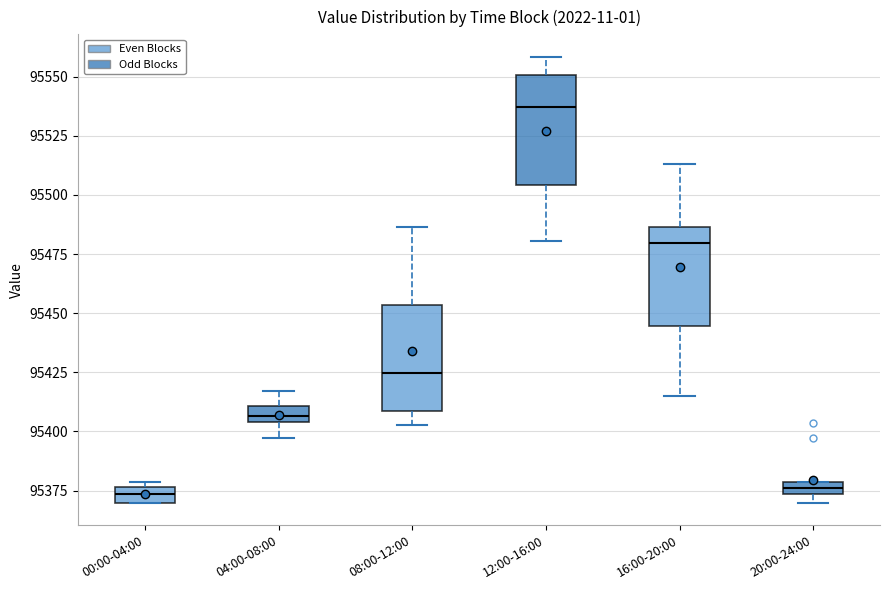

Where is the upper edge of the box for 16:00-20:00 on the y-axis? The values are not printed on the chart, so give them approximately, as read against the axis.

95485